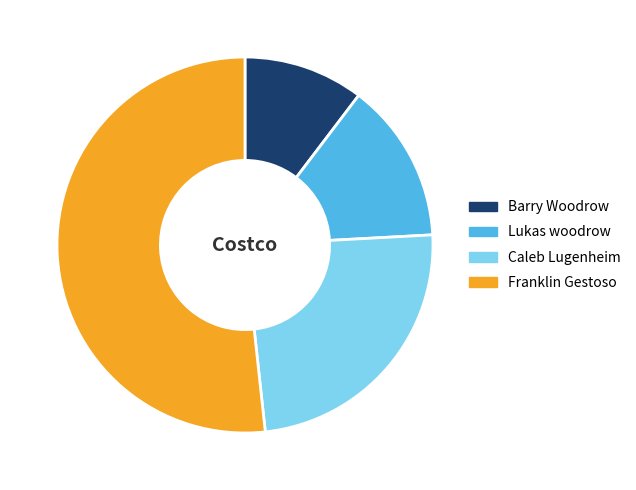

Which category accounts for the majority?

Franklin Gestoso